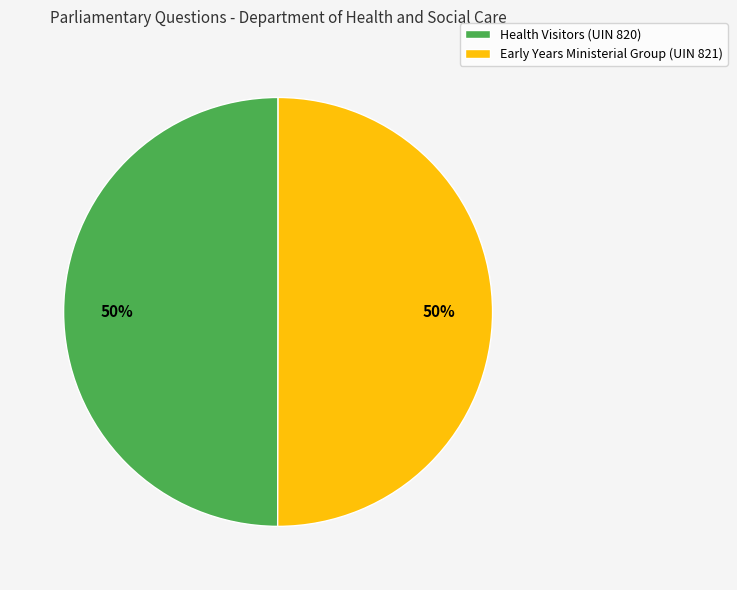

To the nearest percent, what is the average slice percentage?

50%